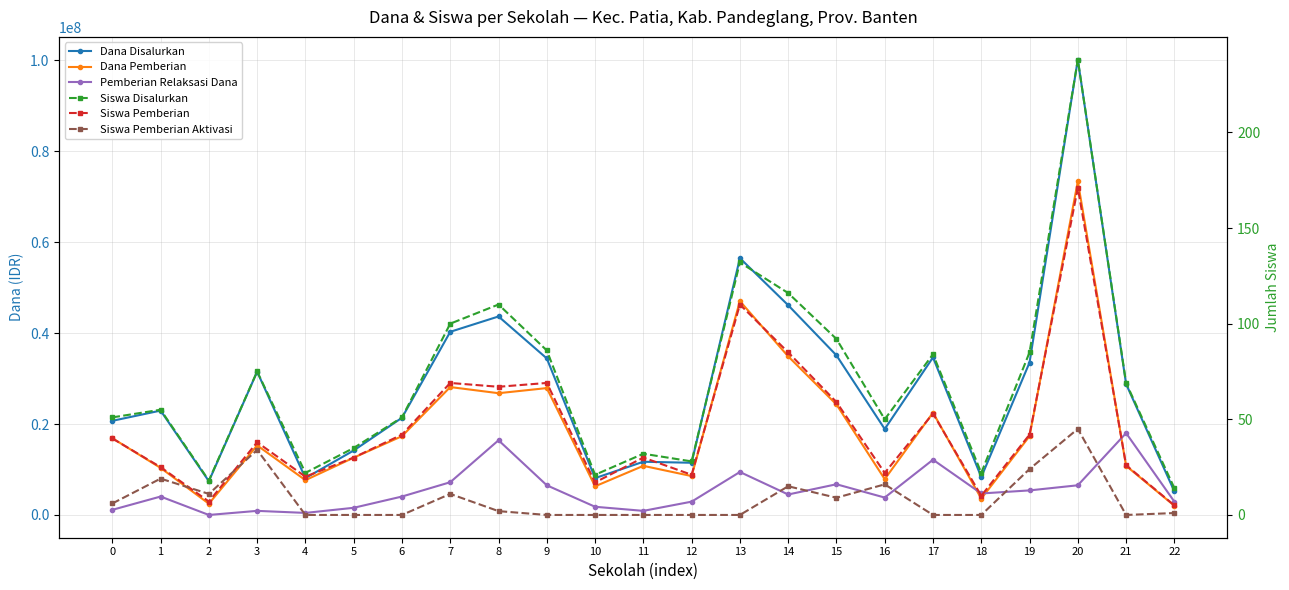

Reading right to left, extract all data points from this chart.

Dana Disalurkan: 5175000	28800000	100125000	33525000	8325000	34650000	18900000	35100000	46125000	56475000	11475000	11700000	8100000	34425000	43650000	40275000	21375000	14175000	8100000	31500000	7425000	22950000	20700000
Dana Pemberian: 2025000	10800000	73350000	17325000	3600000	22500000	7875000	24300000	34875000	47025000	8550000	10800000	6300000	27900000	26775000	28125000	17325000	12600000	7650000	15300000	2475000	10350000	16875000
Pemberian Relaksasi Dana: 2925000	18000000	6525000	5400000	4725000	12150000	3825000	6750000	4500000	9450000	2925000	900000	1800000	6525000	16425000	7200000	4050000	1575000	450000	900000	0	4050000	1125000
Siswa Disalurkan: 14	69	238	85	22	84	50	92	116	132	28	32	21	86	110	100	51	35	22	75	18	55	51
Siswa Pemberian: 5	26	171	42	10	53	22	59	85	110	21	30	17	69	67	69	42	30	20	38	7	25	40
Siswa Pemberian Aktivasi: 1	0	45	24	0	0	16	9	15	0	0	0	0	0	2	11	0	0	0	34	11	19	6